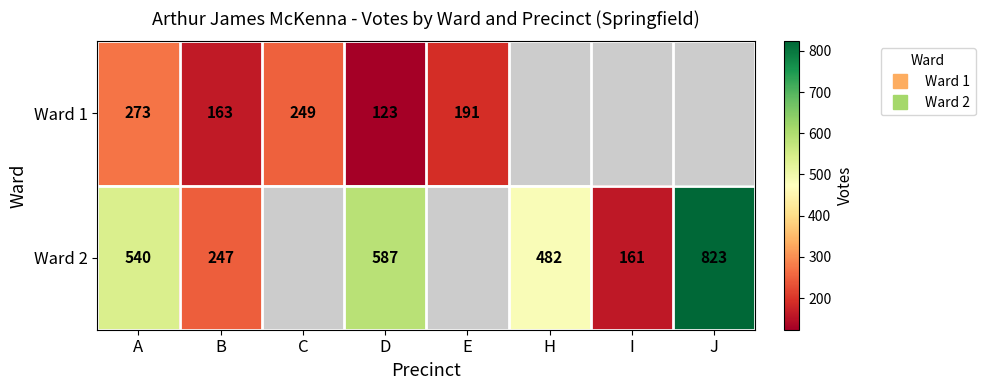

Between B and I, which series saw the biggest shift?

Ward 2